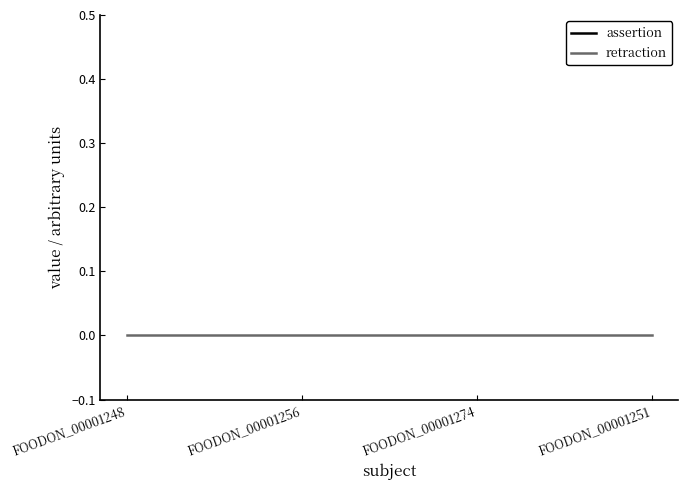

Which series has the largest total across all categories?

assertion